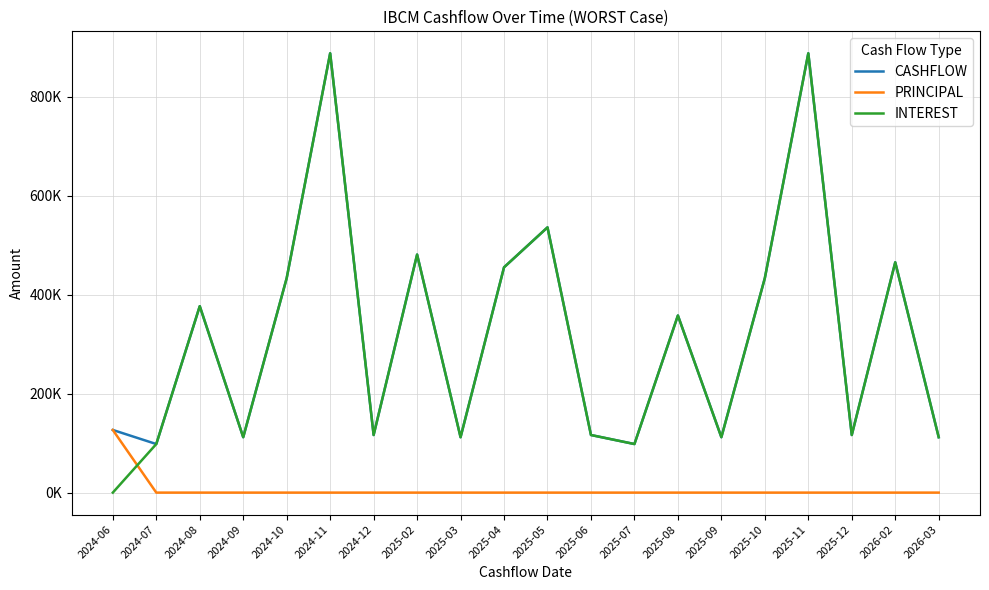

What is the label of the 19th point from the right?

2024-07